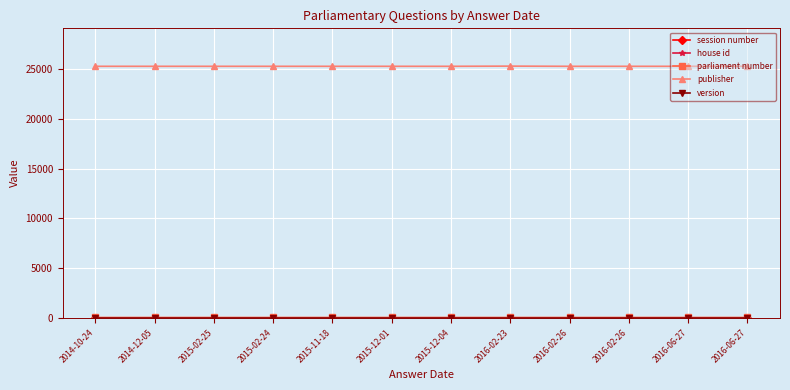

What is the average value of the house id series?

1